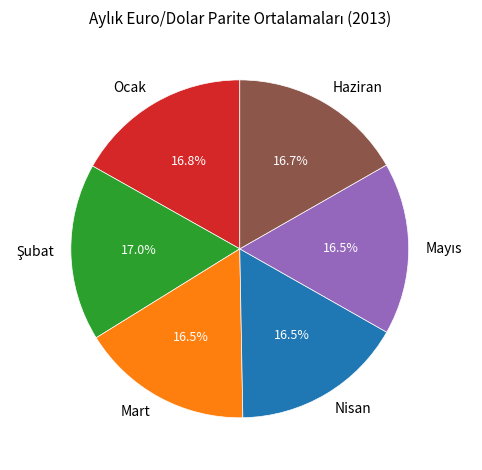

How many slices are in this pie chart?

6